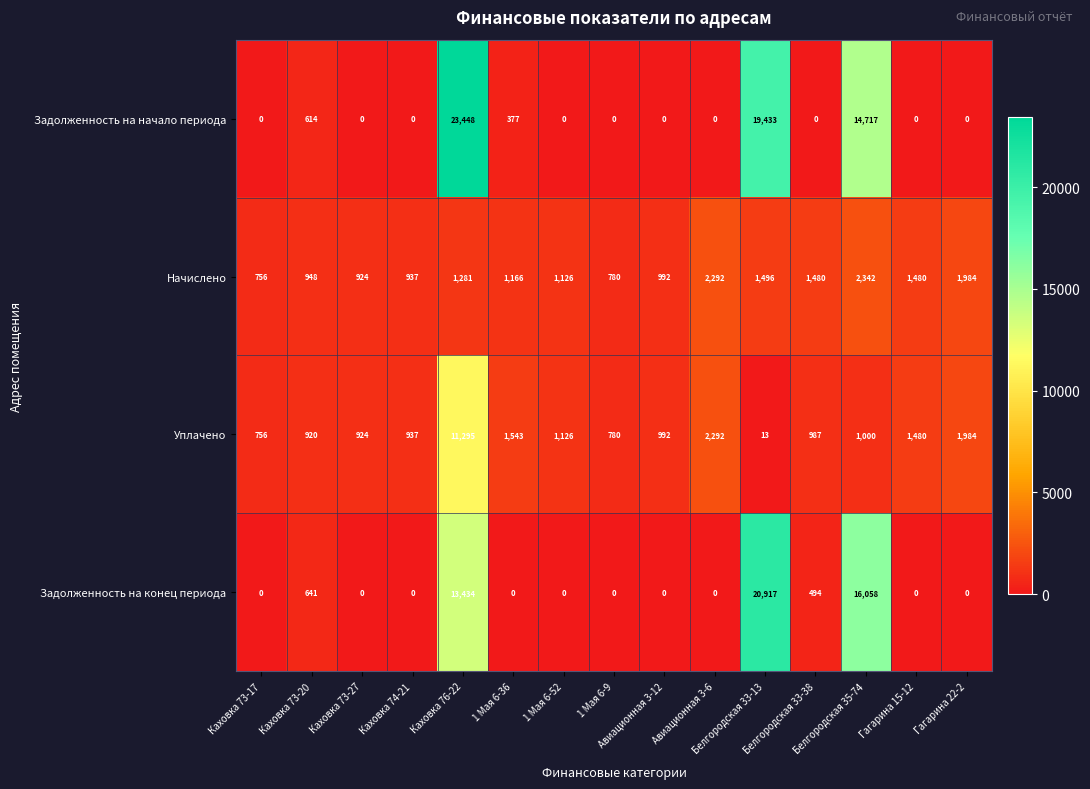

What is the maximum value shown in the chart?

23448